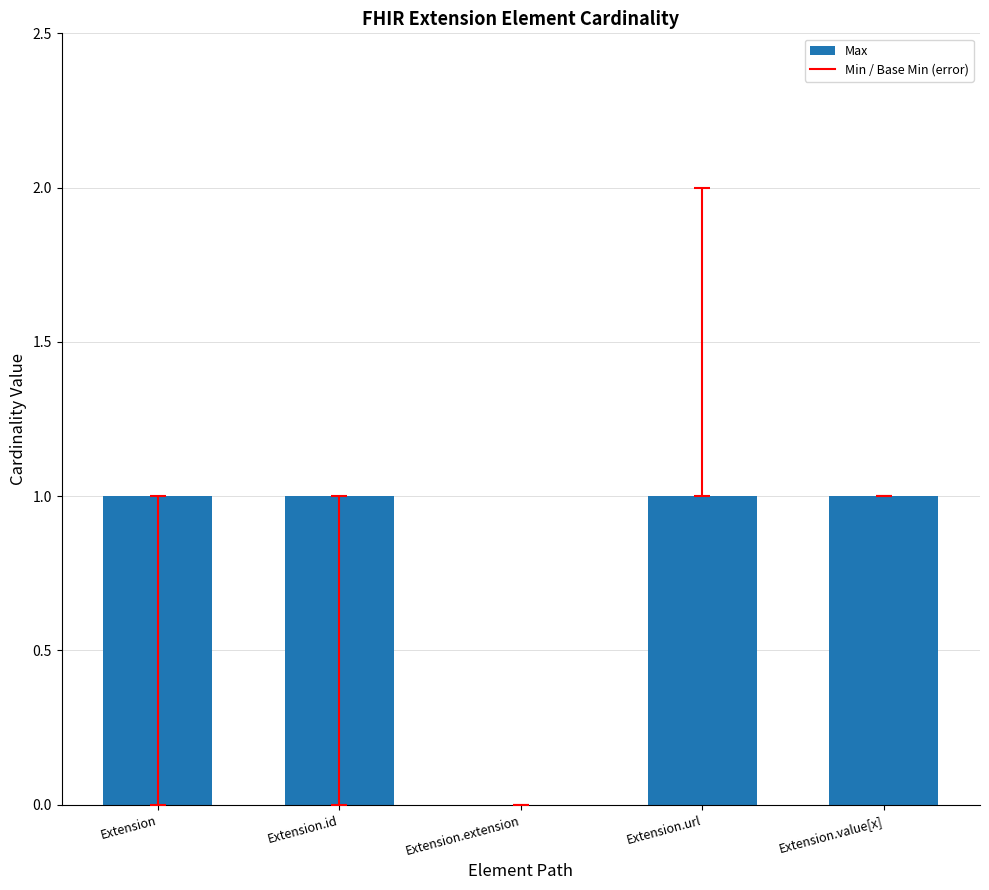

The value at Extension.id is 1. True or false?

True